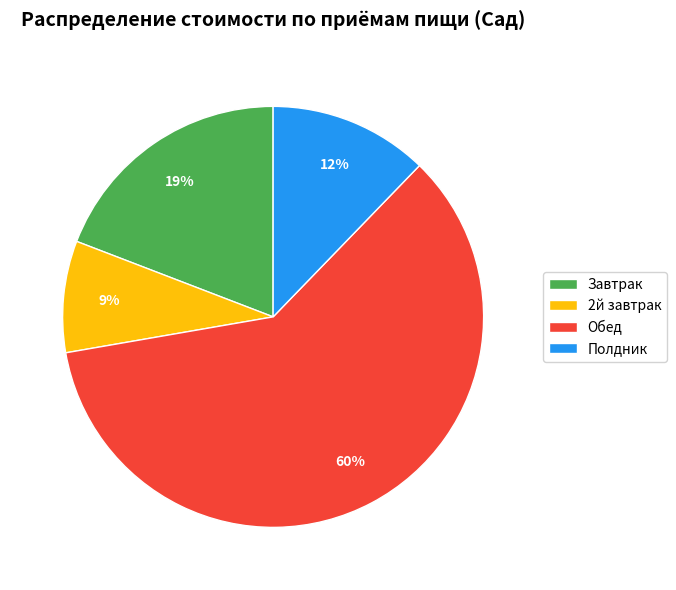

What is the ratio of the value at Полдник to the value at Завтрак?

0.6